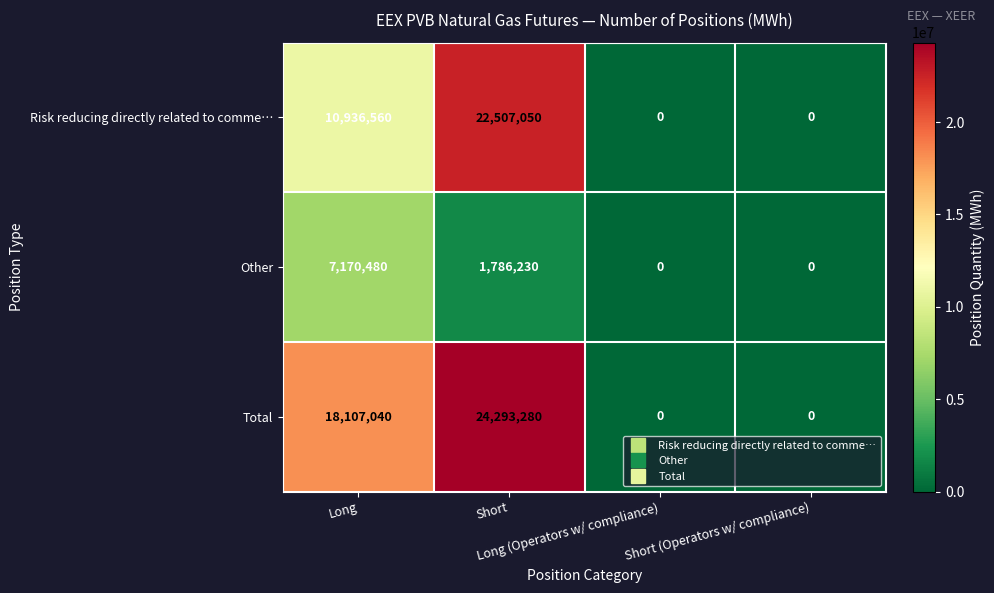

How many positive values does the Total series have?

2